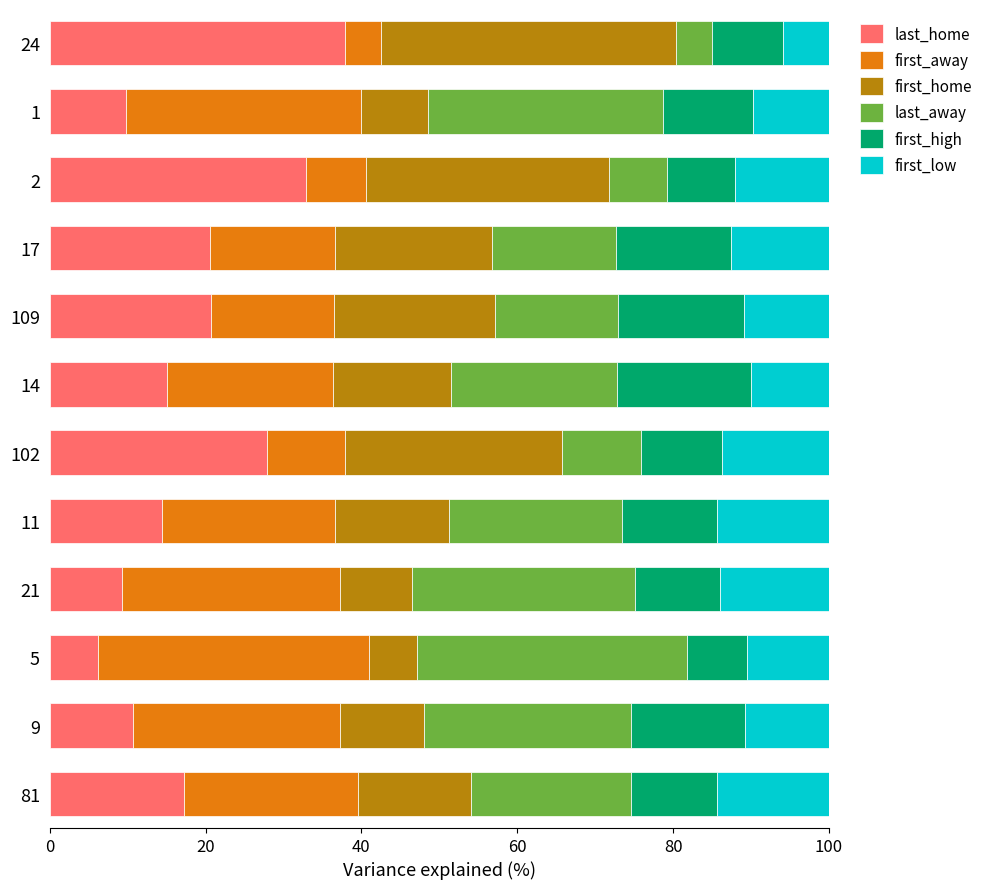

What is the total value across all series at 102?

100.0